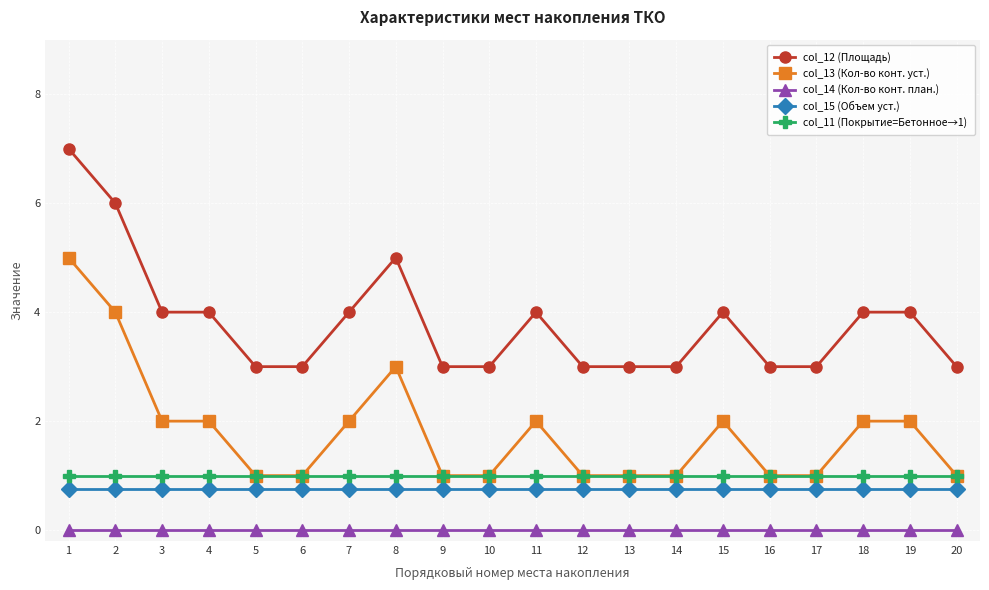

How many values in the col_13 (Кол-во конт. уст.) series are below 2?

10